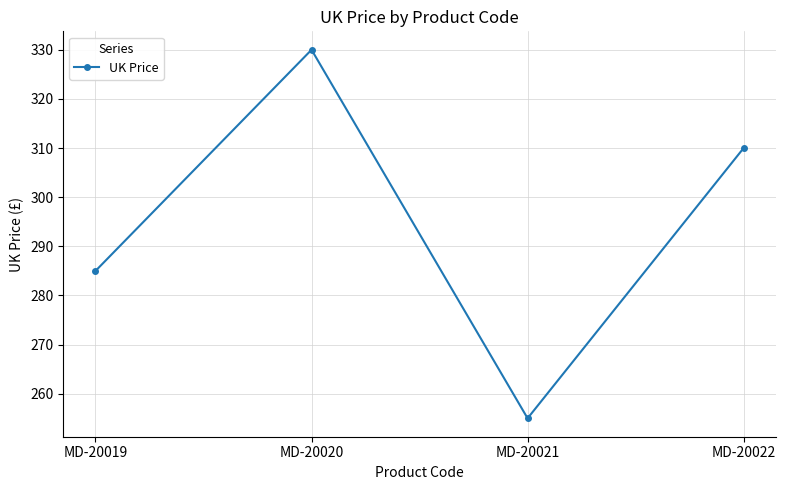

What is the minimum value shown in the chart?

255.0